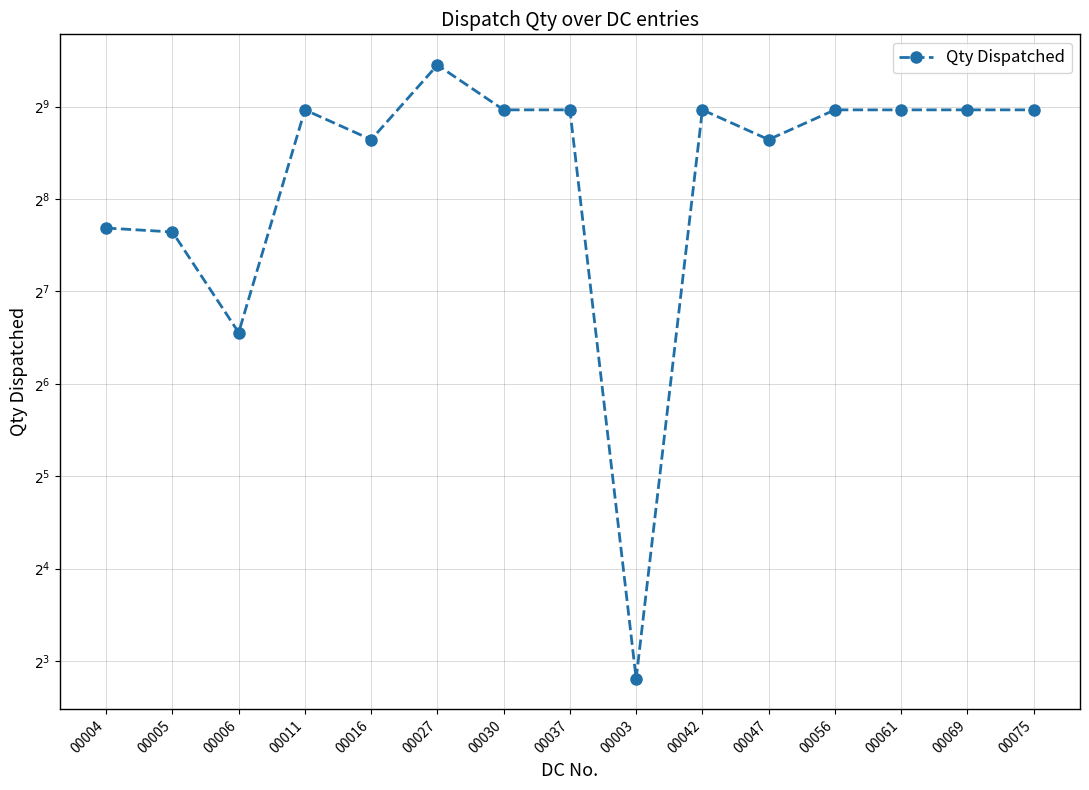

How many interior local valleys (lower than both neighbors) does the data have?

4